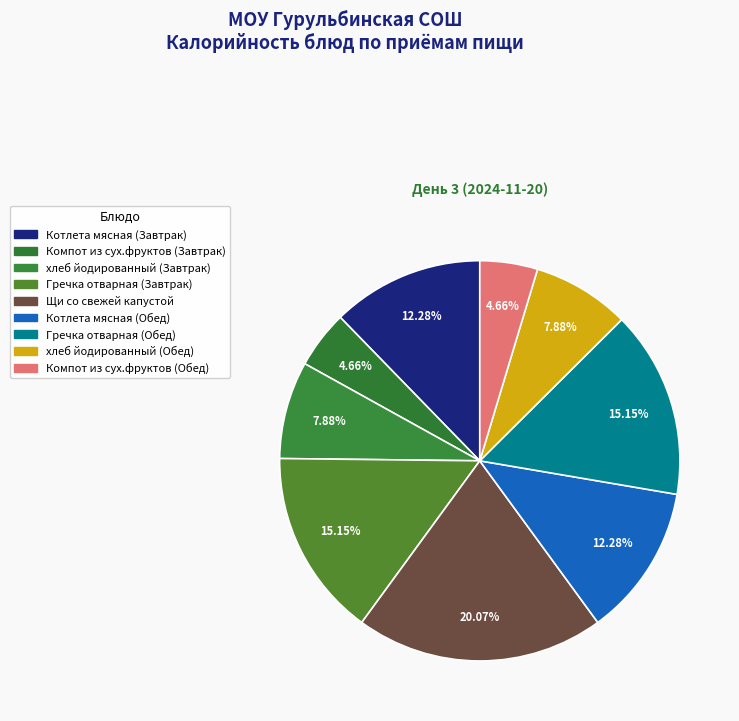

To the nearest percent, what percentage of the pie is Котлета мясная (Завтрак)?

12%